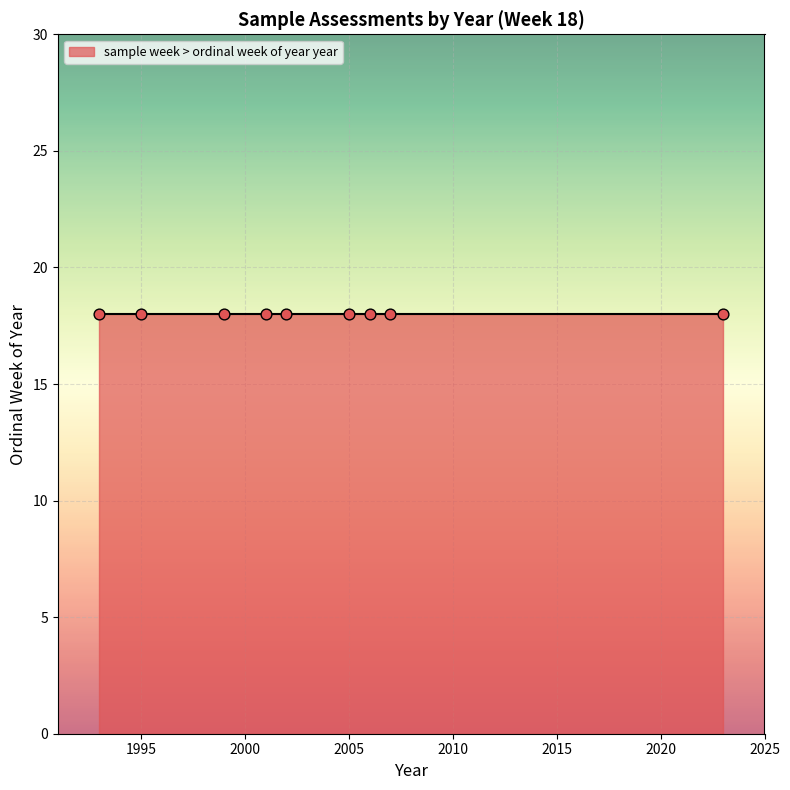

What is the ratio of the value at 18 to the value at 18?

1.0